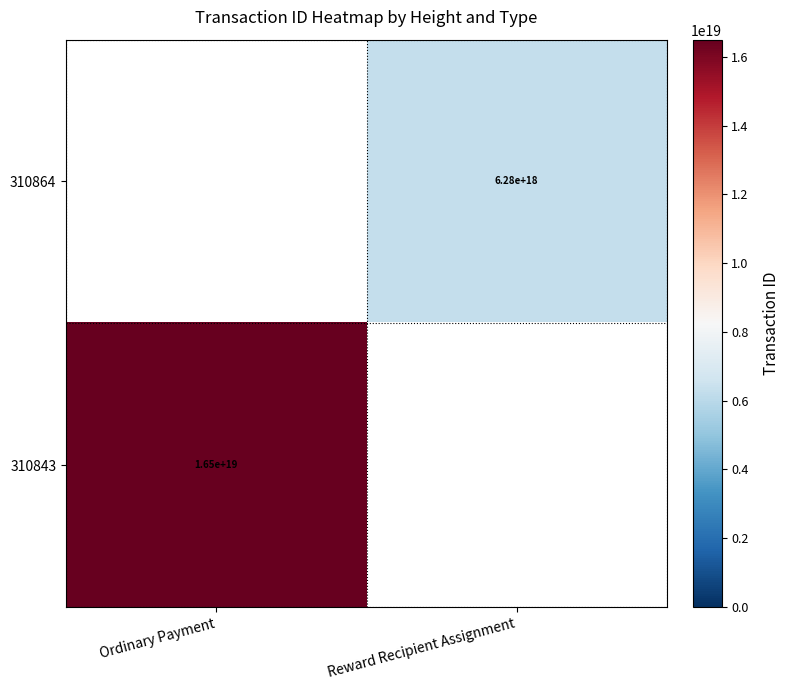

The 310843 series shows 16500000000000000000 at Ordinary Payment. True or false?

True